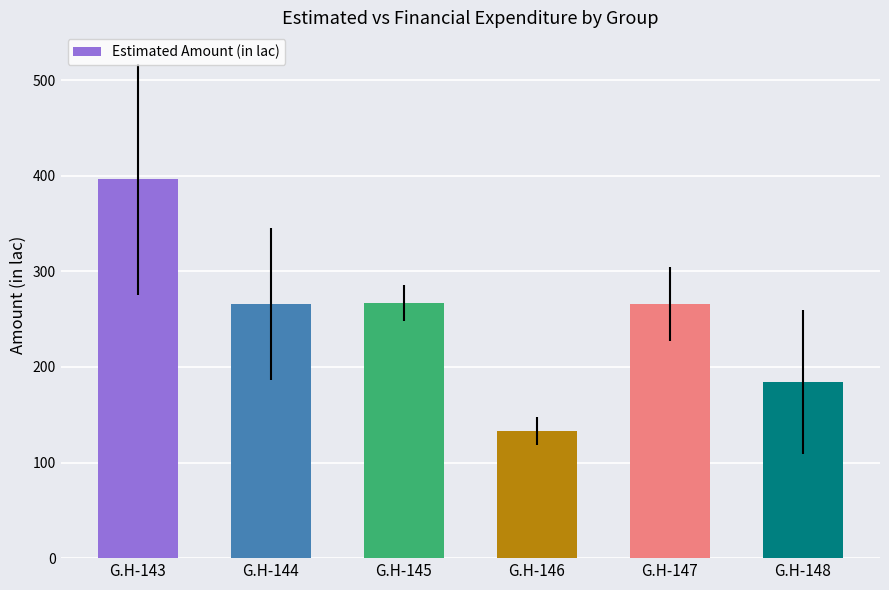

What is the maximum value shown in the chart?

396.2